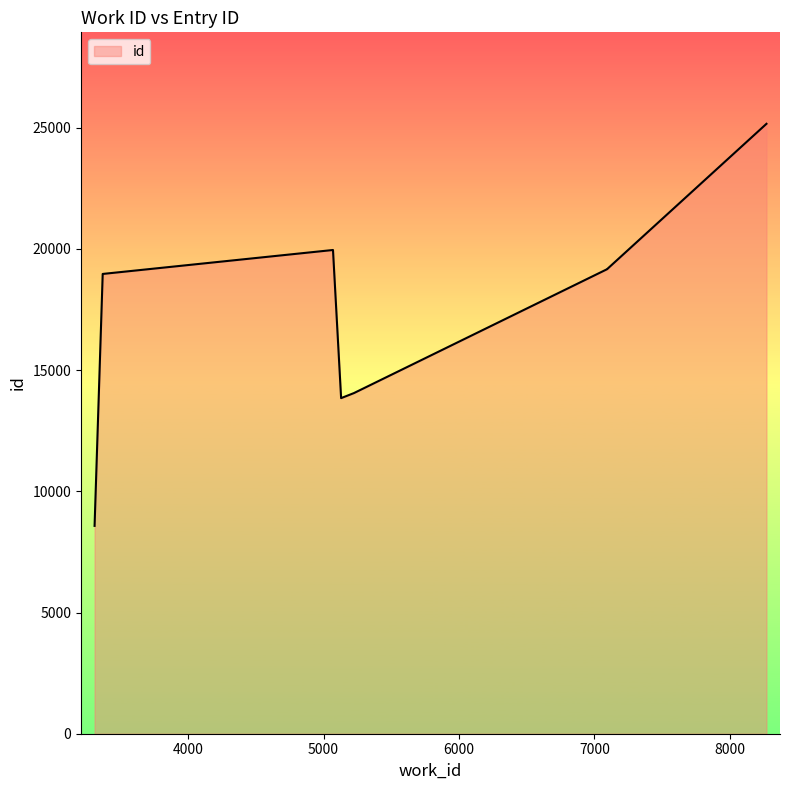

List the labels in order of value, largest first.

8270, 5070, 7094, 7094, 7094, 3370, 5225, 5130, 3310